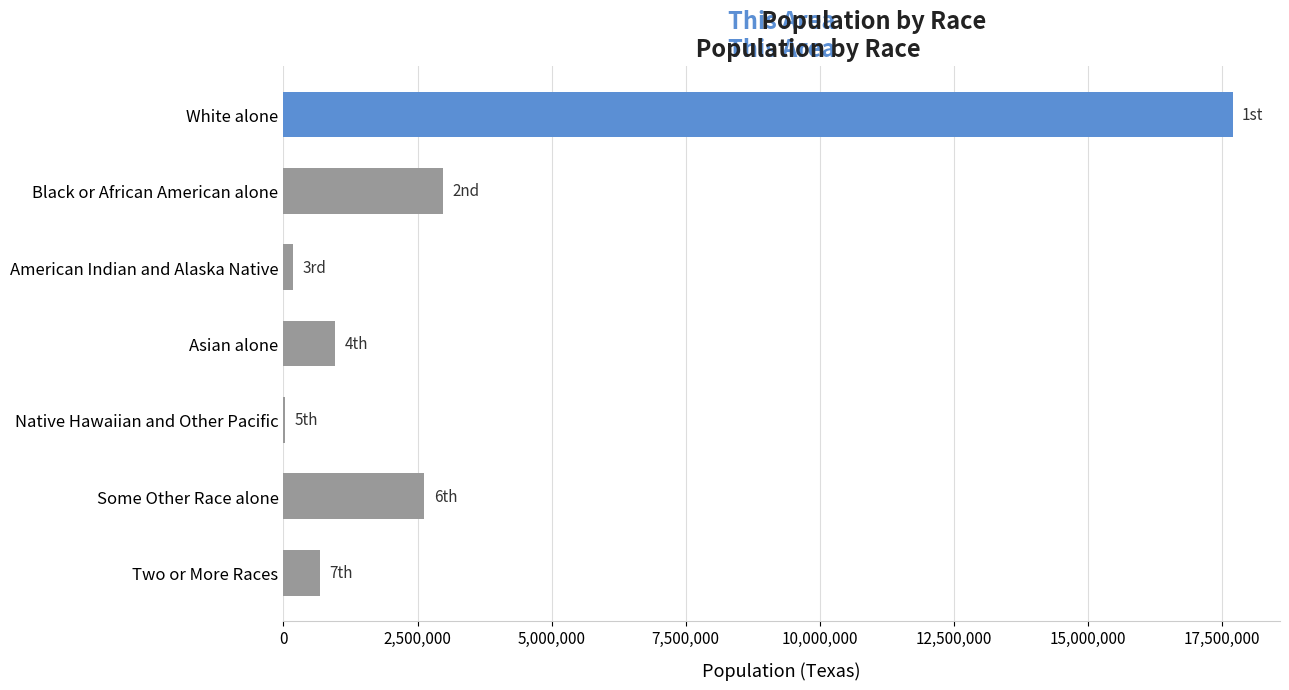

At which label is the value closest to 8861604?

Black or African American alone